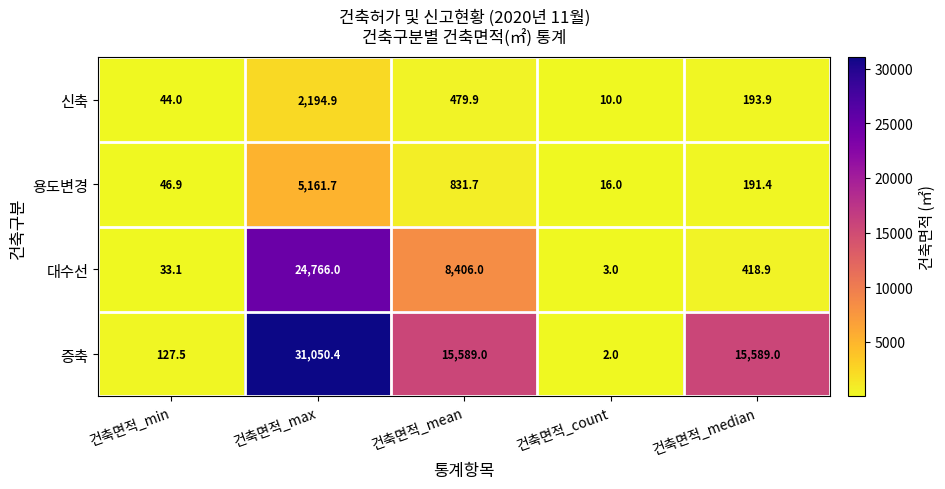

What is the difference between the highest and lowest values at 건축면적_max?

28855.5